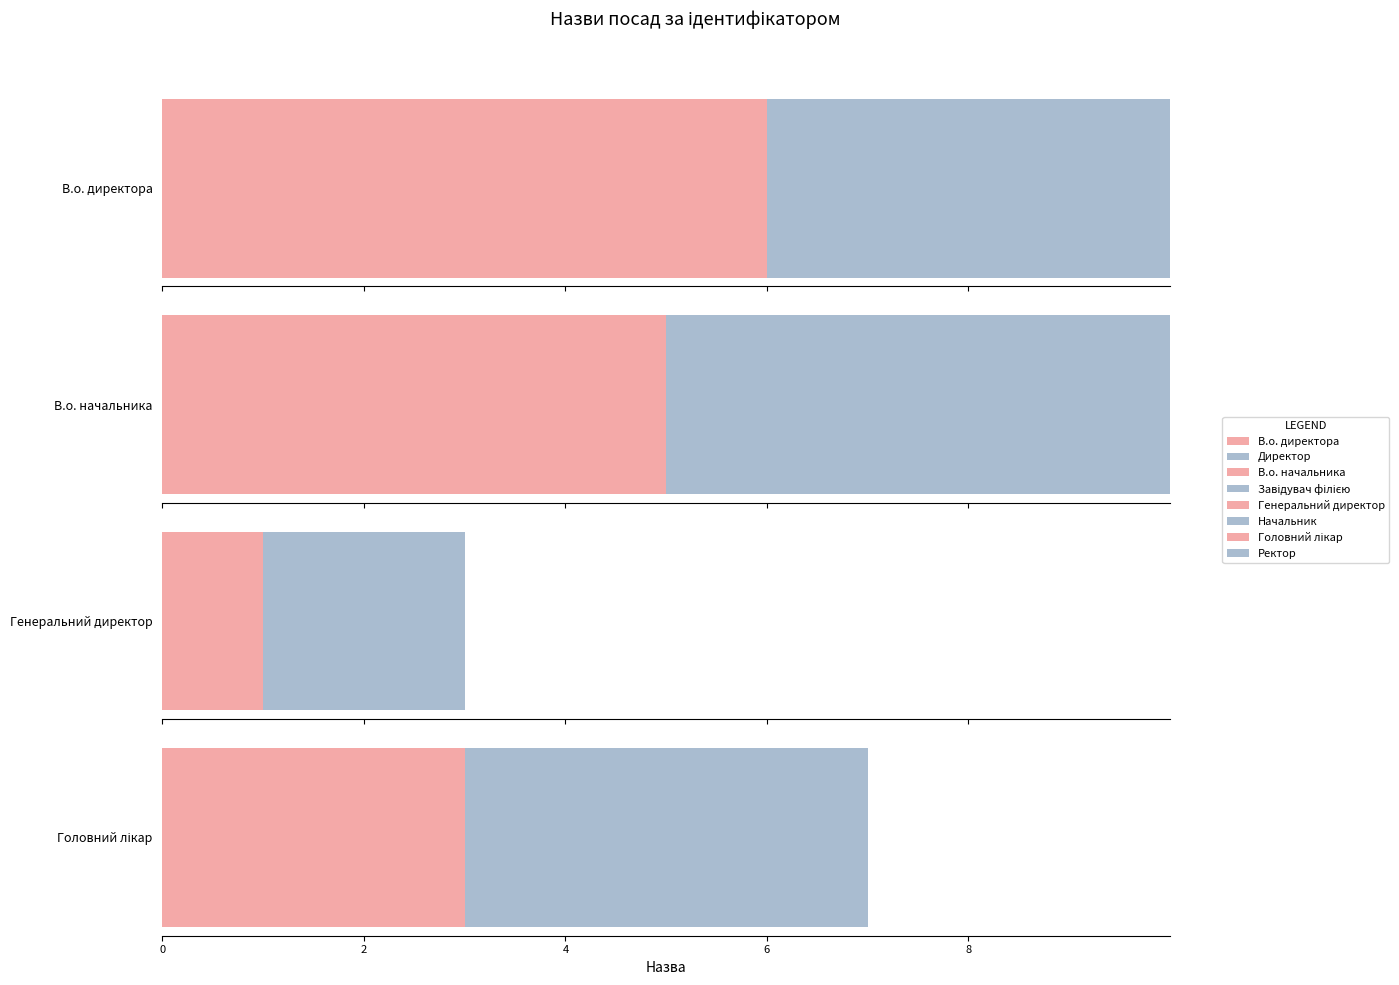

What is the smallest value displayed?

1